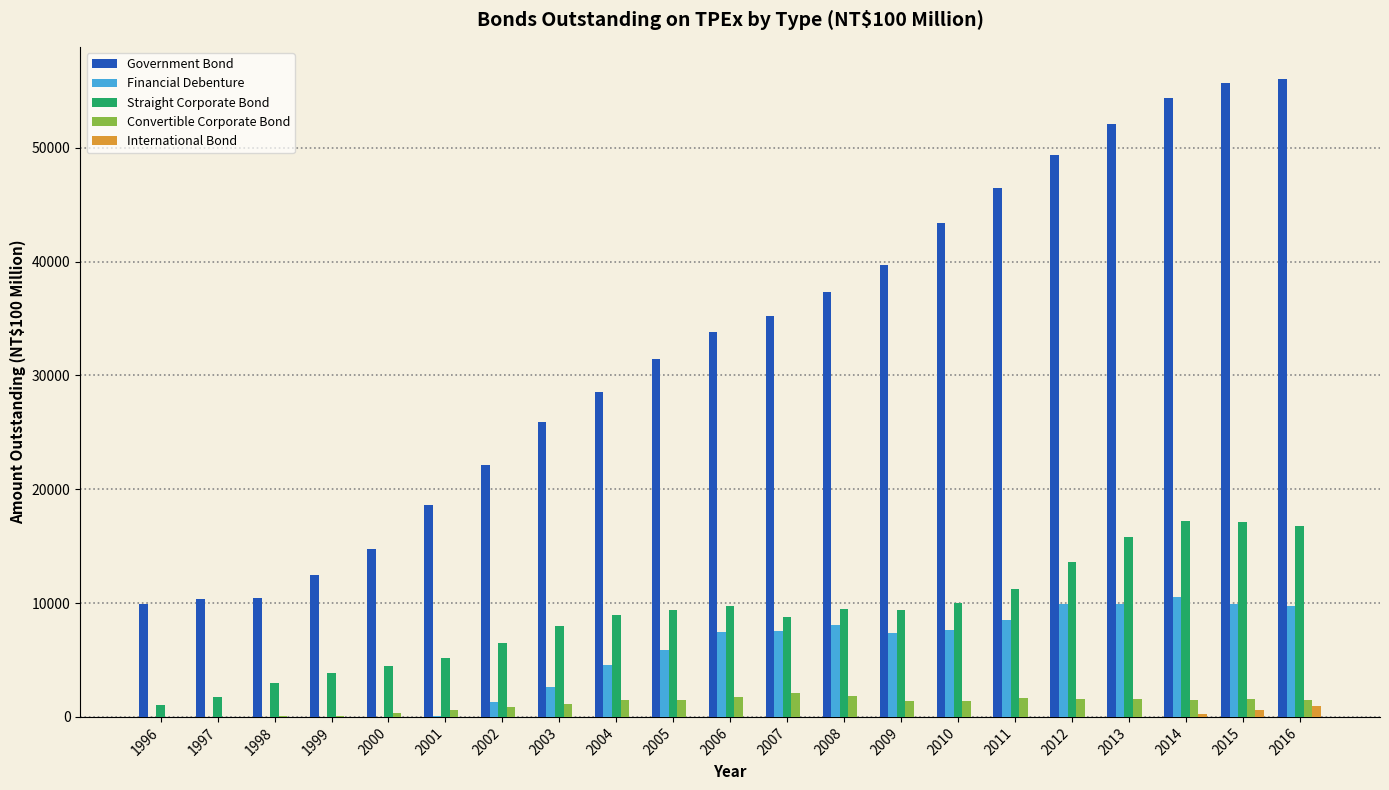

What is the sum of all Straight Corporate Bond values?

191252.8